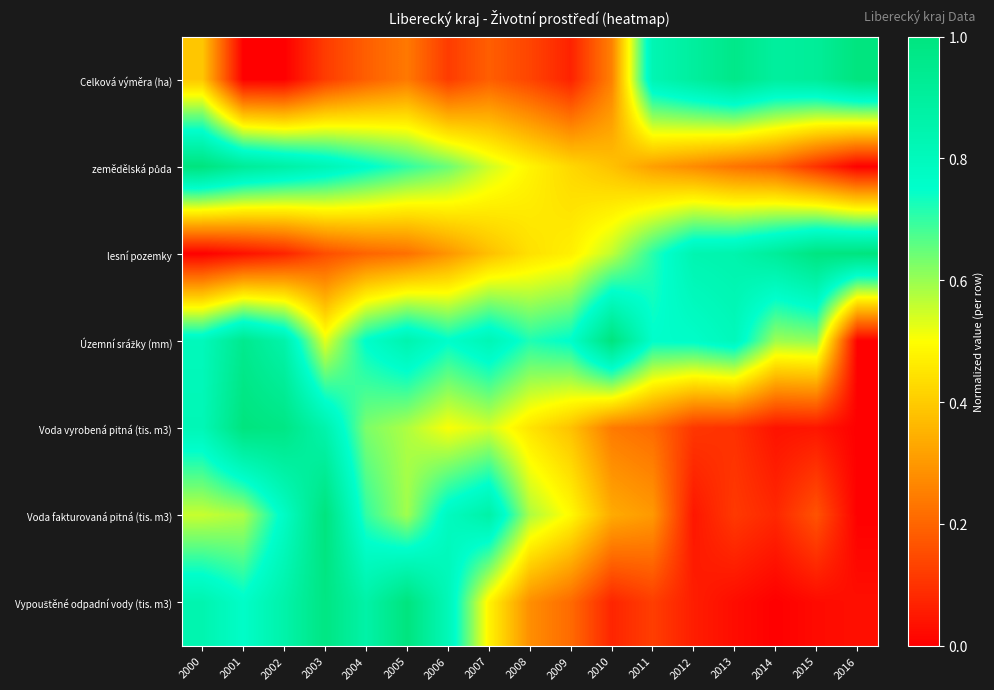

At how many categories does at least one series exceed 0?

17